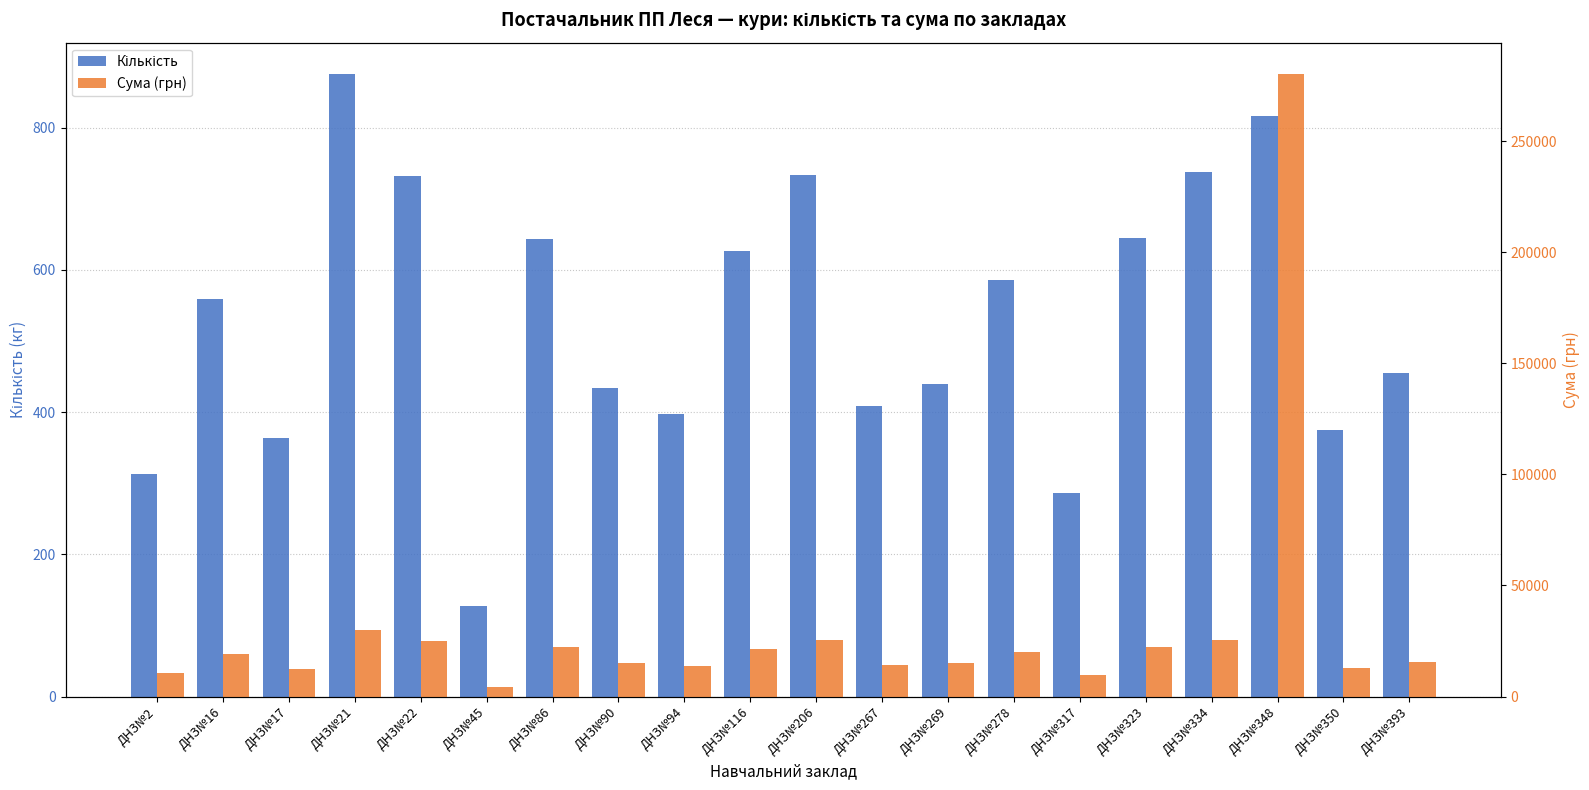

What is the difference between the highest and lowest values at ДНЗ№323?

21532.0